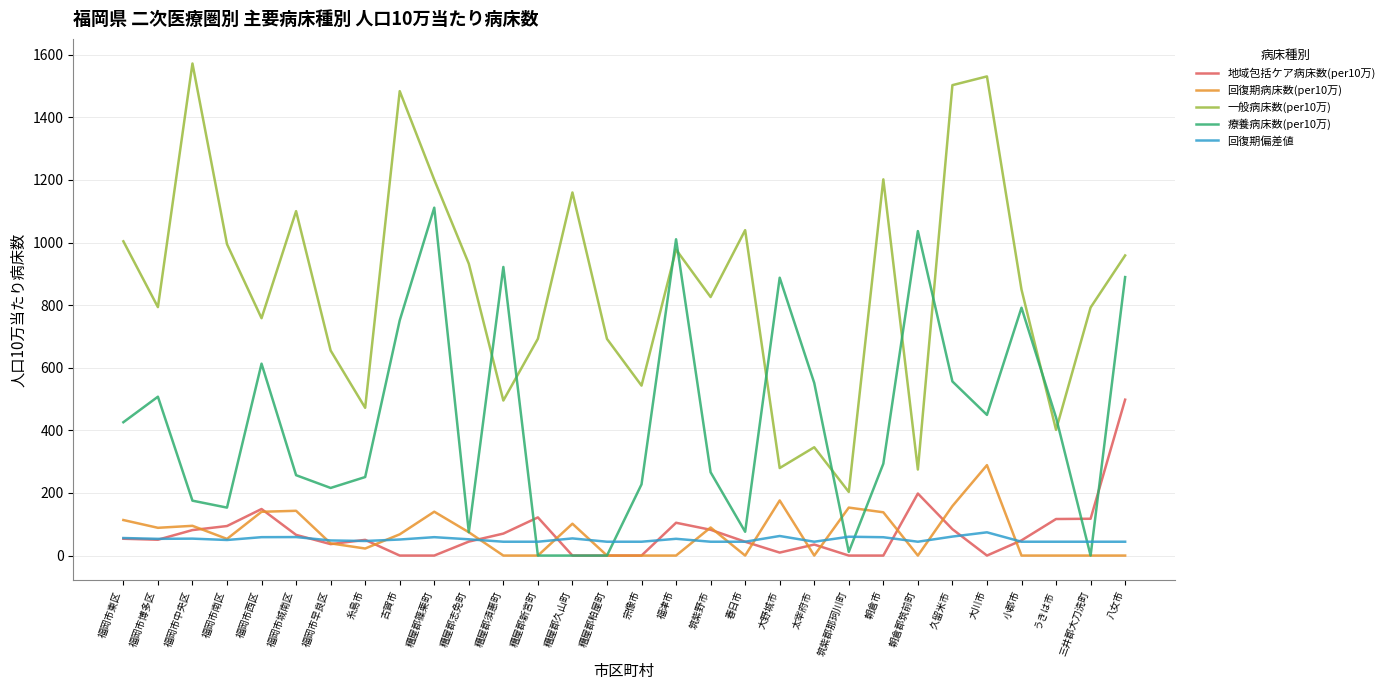

At which label does 療養病床数(per10万) first exceed 426?

福岡市東区